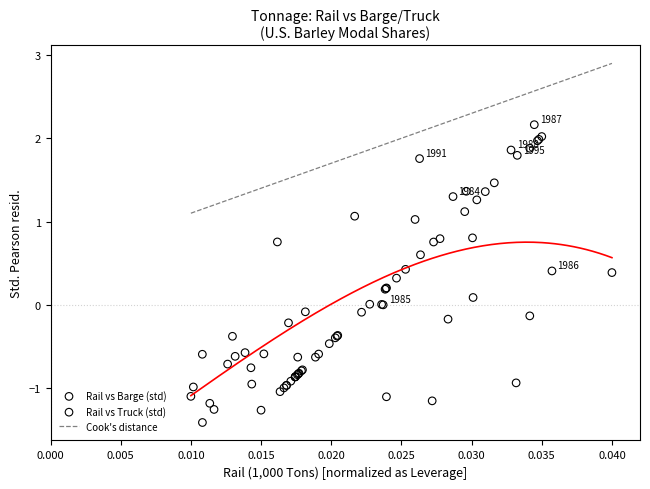

Which series reaches the minimum Y coordinate?

Rail vs Barge (std)